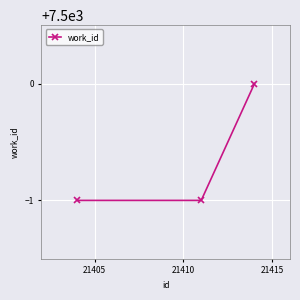

What is the value of the 3rd point from the left?

7500